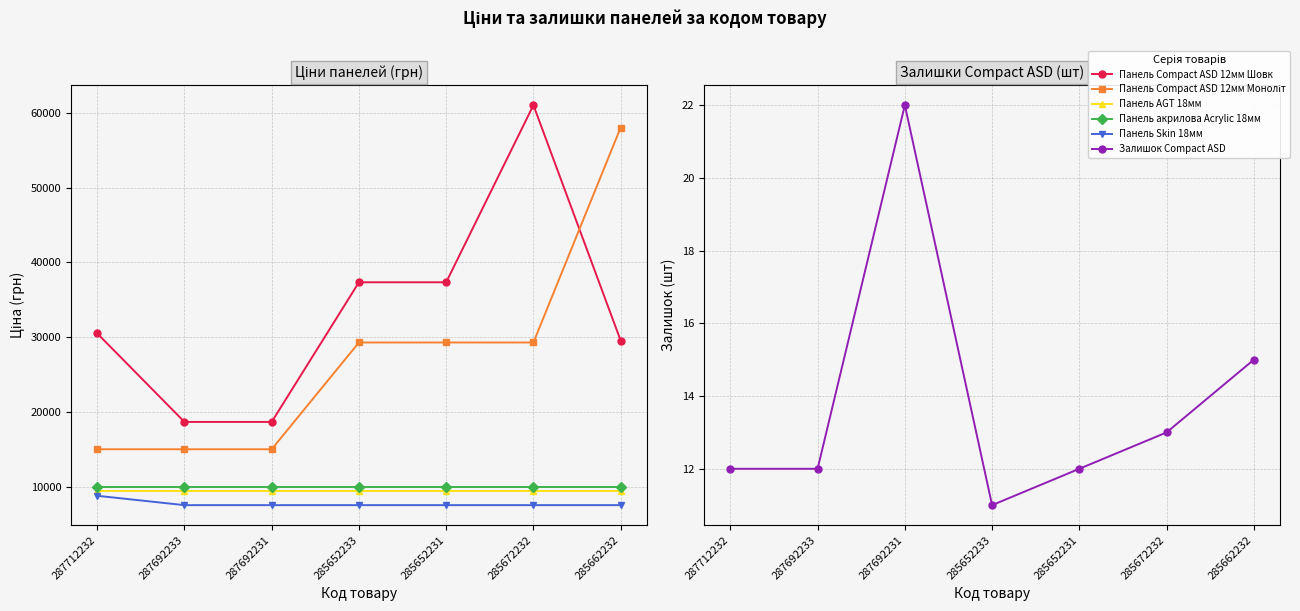

True or false: Панель AGT 18мм and Панель Compact ASD 12мм Шовк intersect in this chart.

False